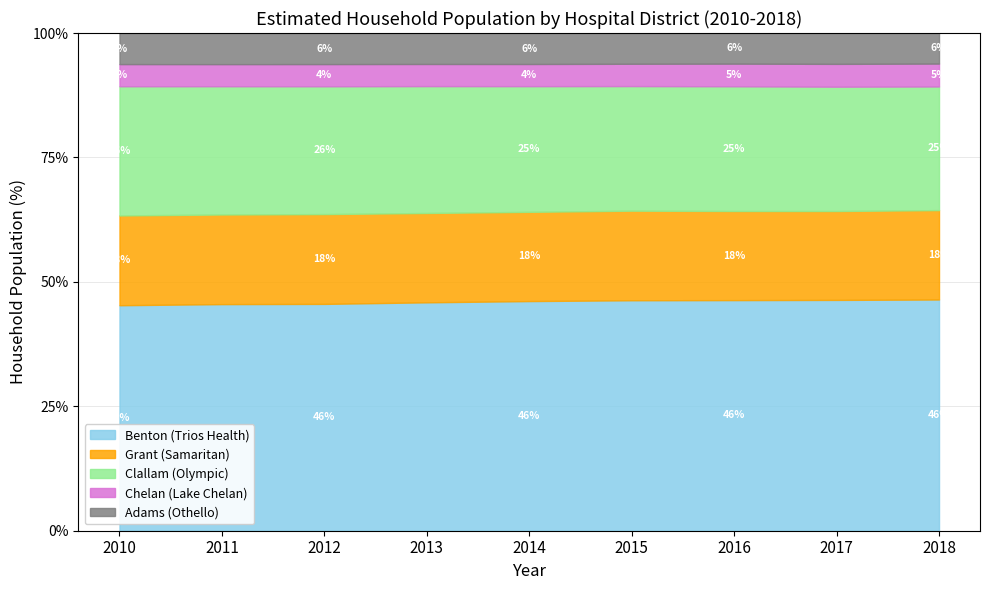

Which series has the largest range (max minus min)?

Benton (Trios Health)